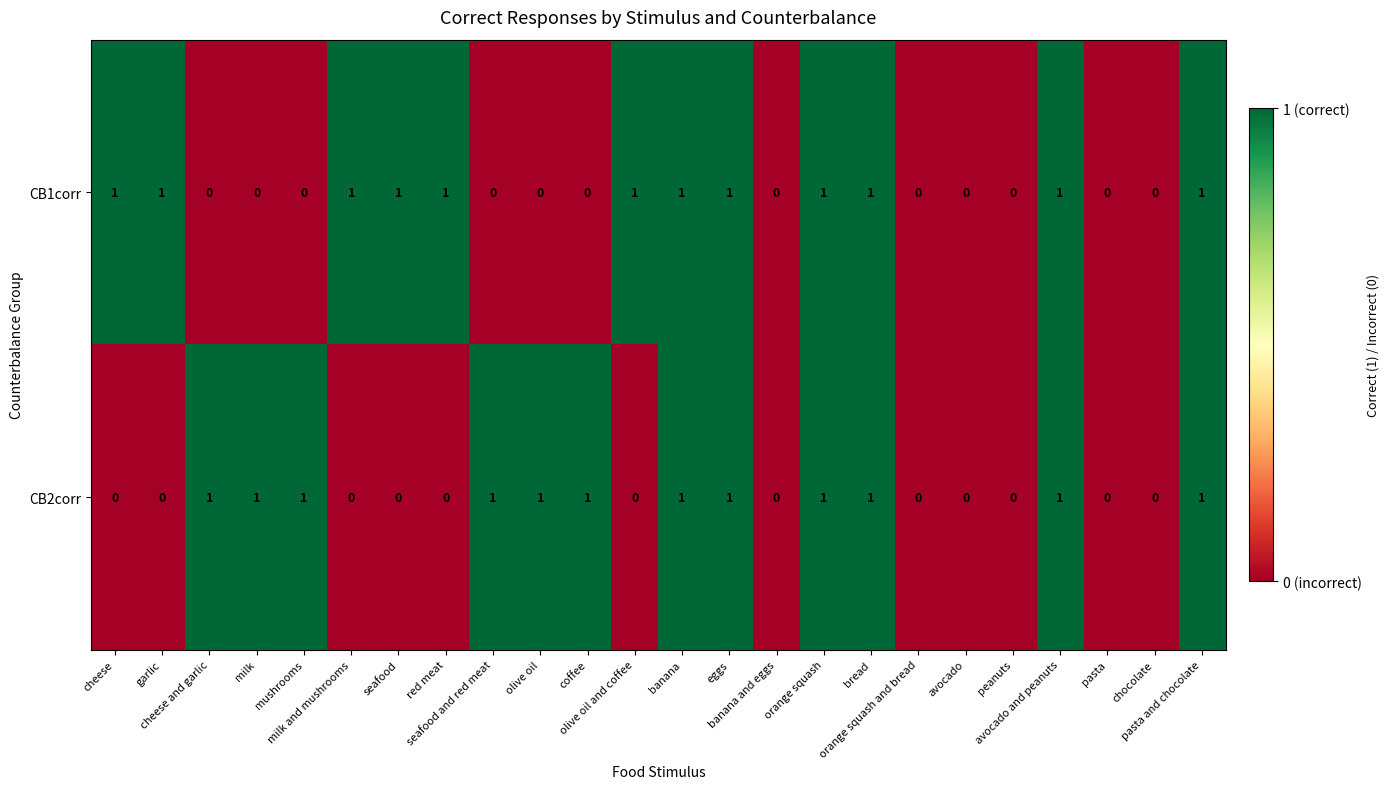

Count the CB1corr values in the range 0 to 1.

24